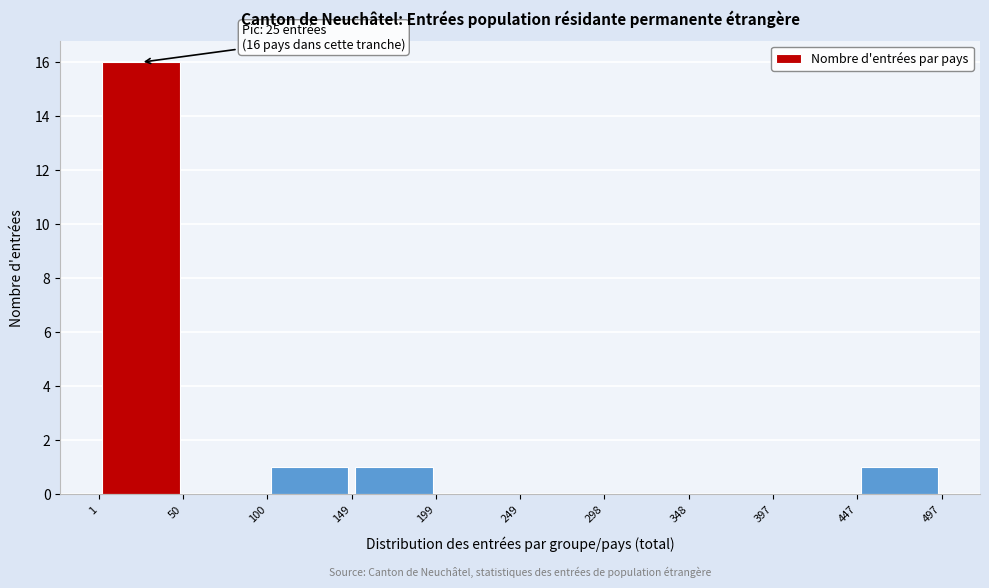

Which range on the x-axis has the tallest bar?

1 to 50